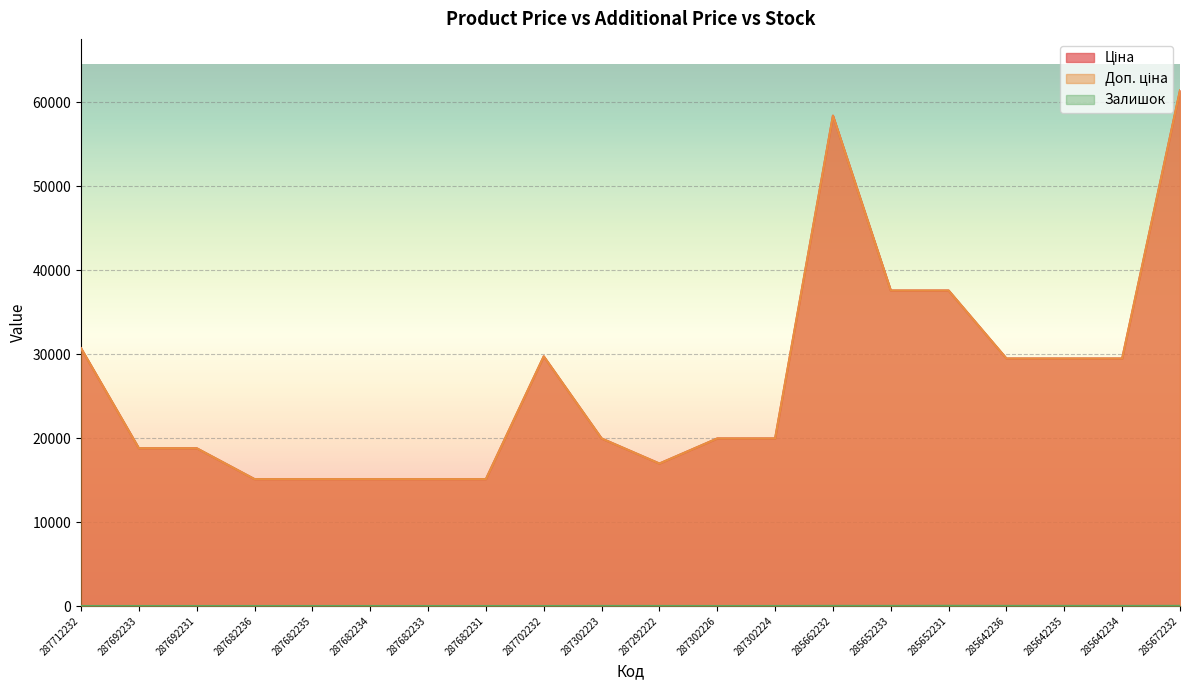

Reading left to right, transcribe all the data shown in this chart.

Ціна: 287712232=30717.1	287692233=18796.8	287692231=18796.8	287682236=15120.0	287682235=15120.0	287682234=15120.0	287682233=15120.0	287682231=15120.0	287702232=29747.2	287302223=19964.2	287292222=16976.3	287302226=19964.2	287302224=19964.2	285662232=58426.5	285652233=37593.6	285652231=37593.6	285642236=29491.5	285642235=29491.5	285642234=29491.5	285672232=61434.3
Доп. ціна: 287712232=30717.1	287692233=18796.8	287692231=18796.8	287682236=15120.0	287682235=15120.0	287682234=15120.0	287682233=15120.0	287682231=15120.0	287702232=29747.2	287302223=19964.2	287292222=16976.3	287302226=19964.2	287302224=19964.2	285662232=58426.5	285652233=37593.6	285652231=37593.6	285642236=29491.5	285642235=29491.5	285642234=29491.5	285672232=61434.3
Залишок: 287712232=0.0	287692233=0.0	287692231=0.0	287682236=0.0	287682235=0.0	287682234=0.0	287682233=0.0	287682231=0.0	287702232=0.0	287302223=7.0	287292222=5.0	287302226=1.0	287302224=3.0	285662232=14.0	285652233=12.0	285652231=23.0	285642236=14.0	285642235=13.0	285642234=10.0	285672232=16.0